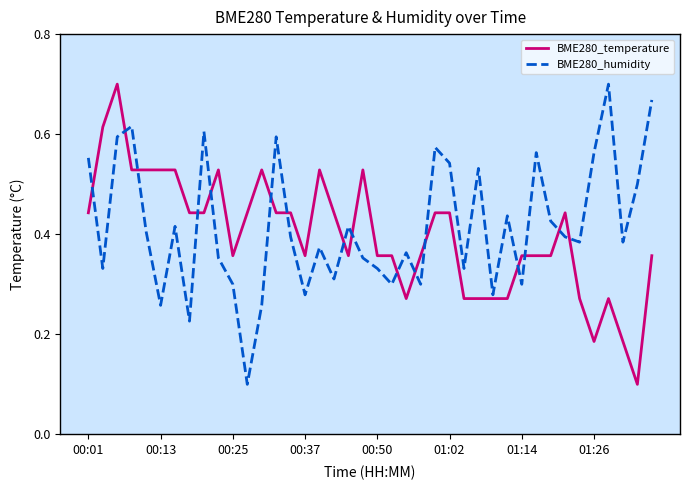

What is the average value of the BME280_humidity series?

0.4